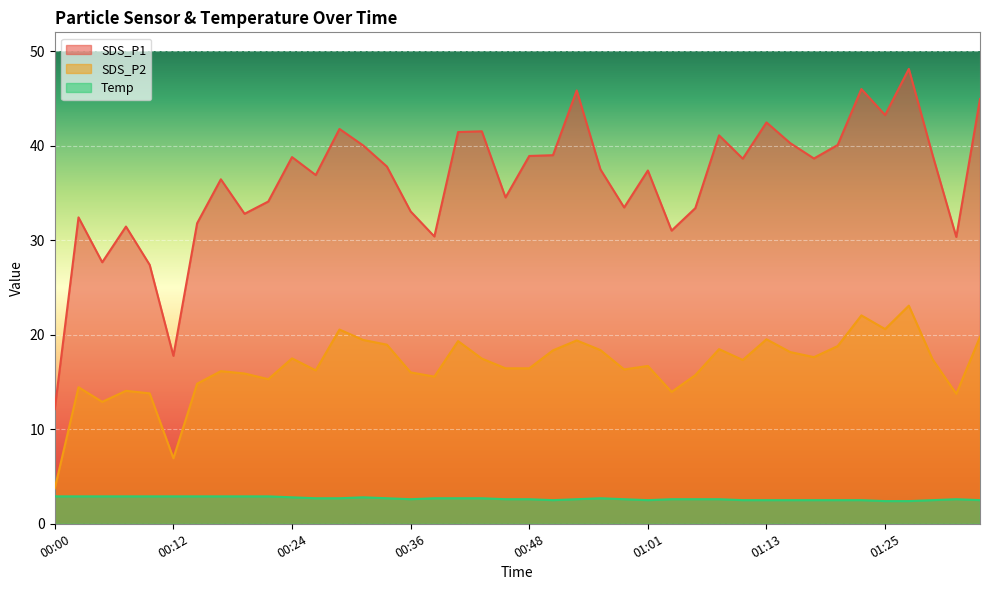

At which category is the sum across all series the highest?

01:27